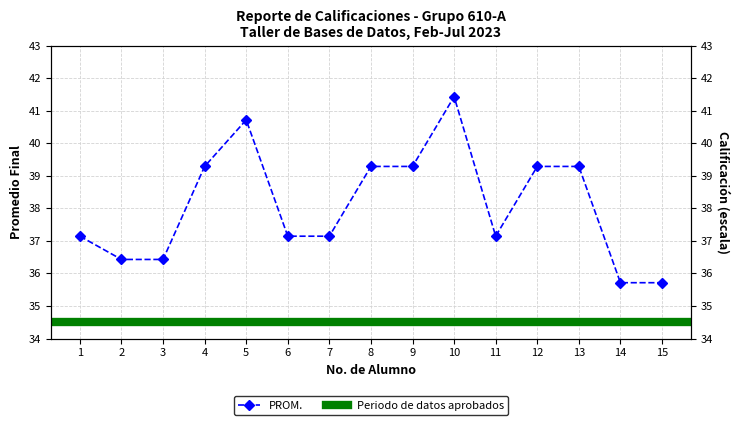

How many data points are less than 37?

4